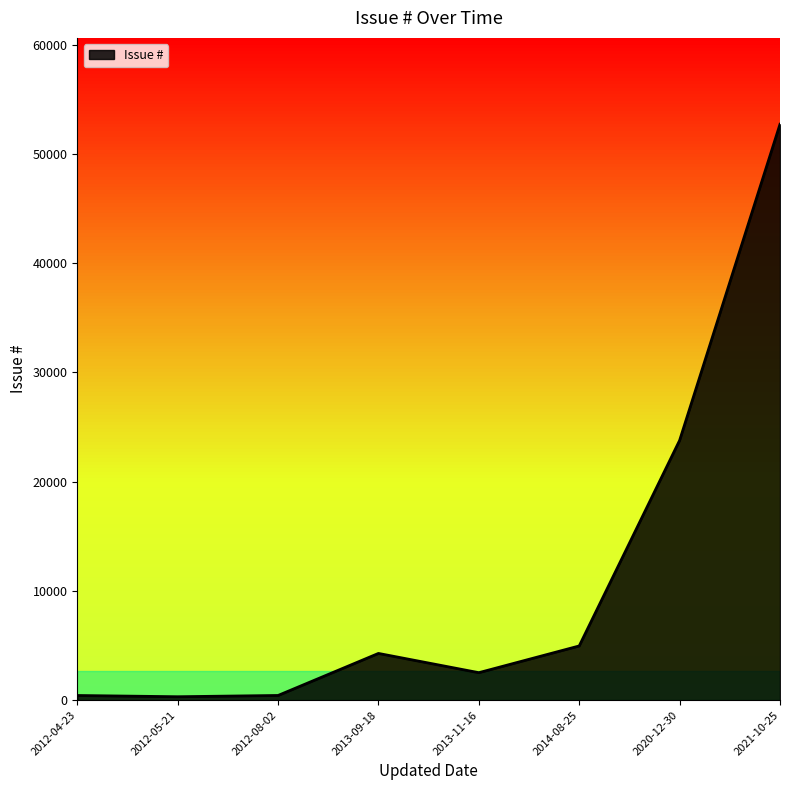

What is the change in value from 2020-12-30 to 2021-10-25?

+28936